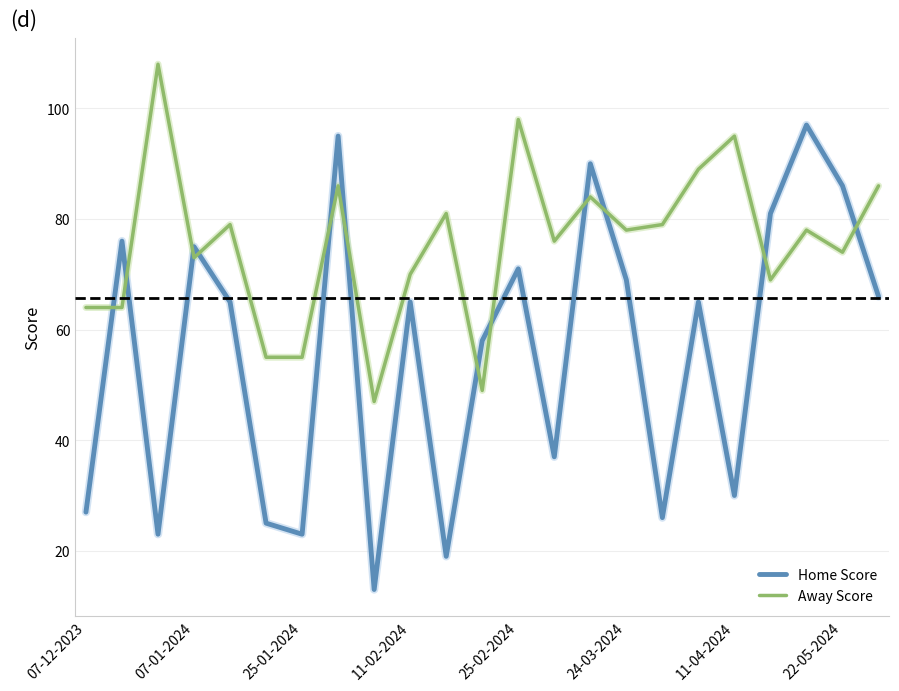

After their last crossing, which series has the higher values: Home Score or Away Score?

Away Score